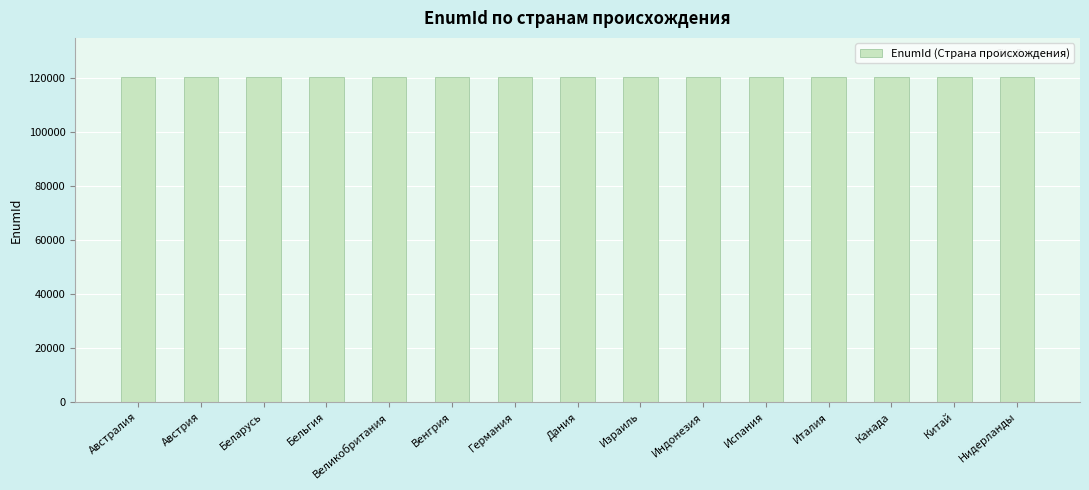

The value at Индонезия is 48271. True or false?

False